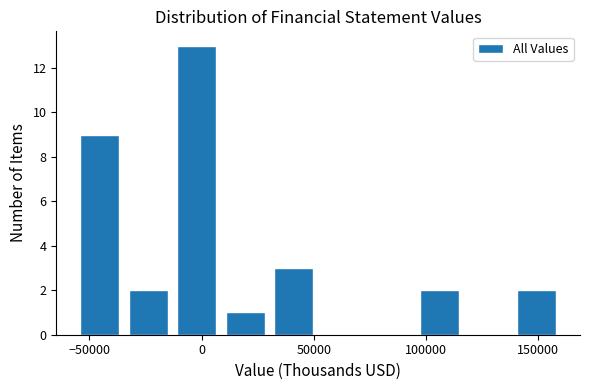

Reading left to right, transcribe this chart: for each bar, give the range it covers on the x-axis and its height. Neither the bar edges nor the heights are printed on the chart, so give them approximately, as read against the axes.

-55000 to -35000: 9
-35000 to -15000: 2
-15000 to 10000: 13
10000 to 30000: 1
30000 to 50000: 3
50000 to 75000: 0
75000 to 95000: 0
95000 to 115000: 2
115000 to 140000: 0
140000 to 160000: 2